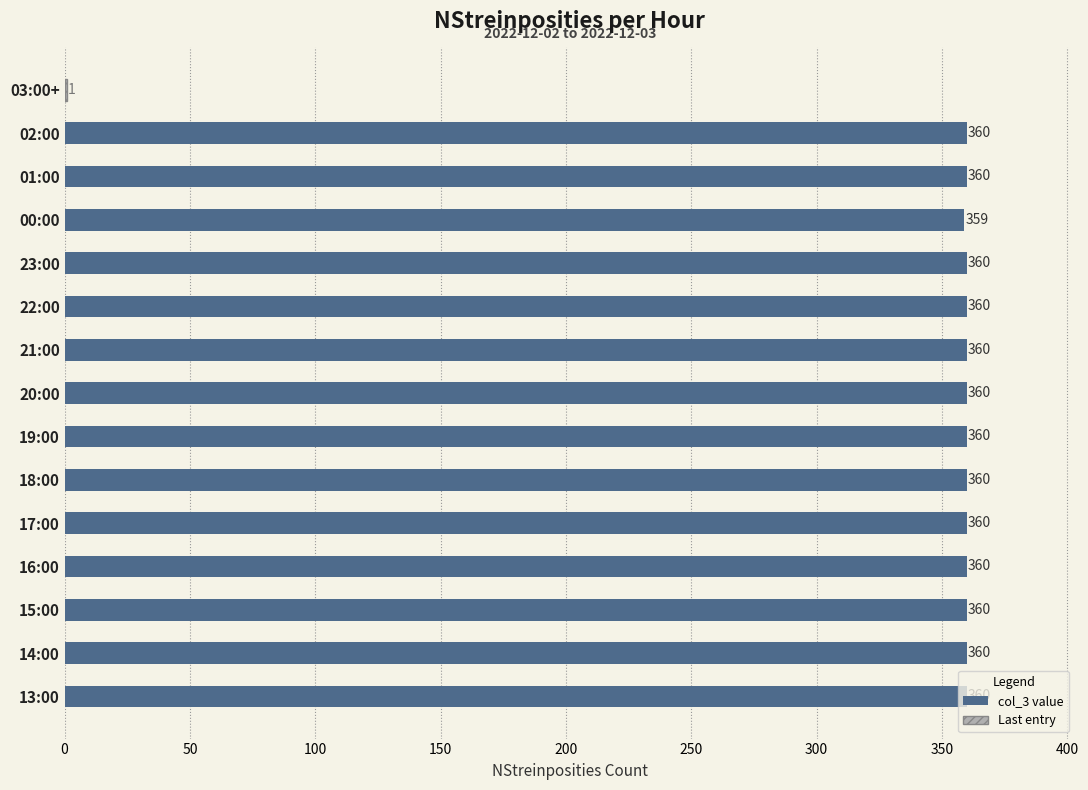

What is the sum of all values?

5040